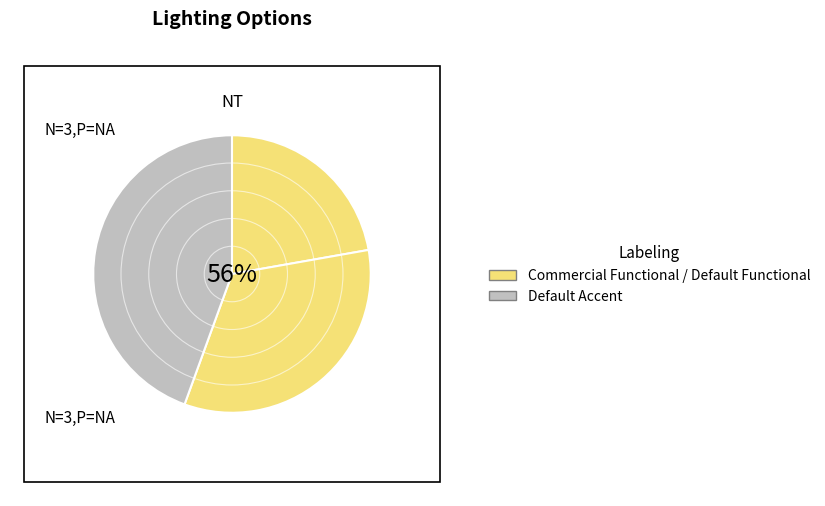

The Default Accent slice represents 44% of the pie. True or false?

True